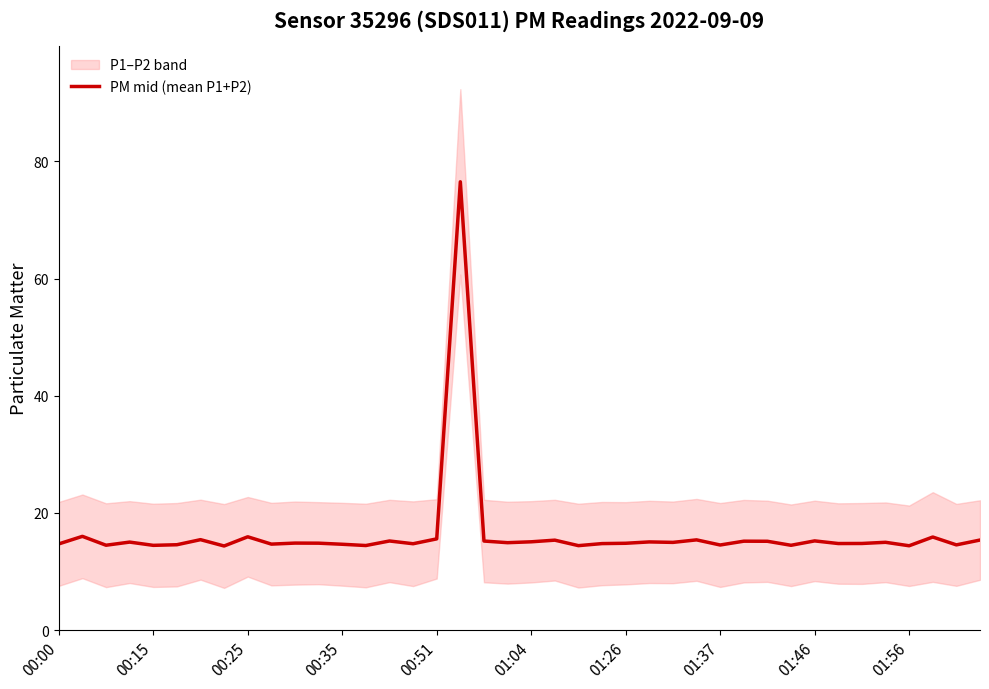

Is it true that PM mid (mean P1+P2) equals 15.6 at 00:51?

True